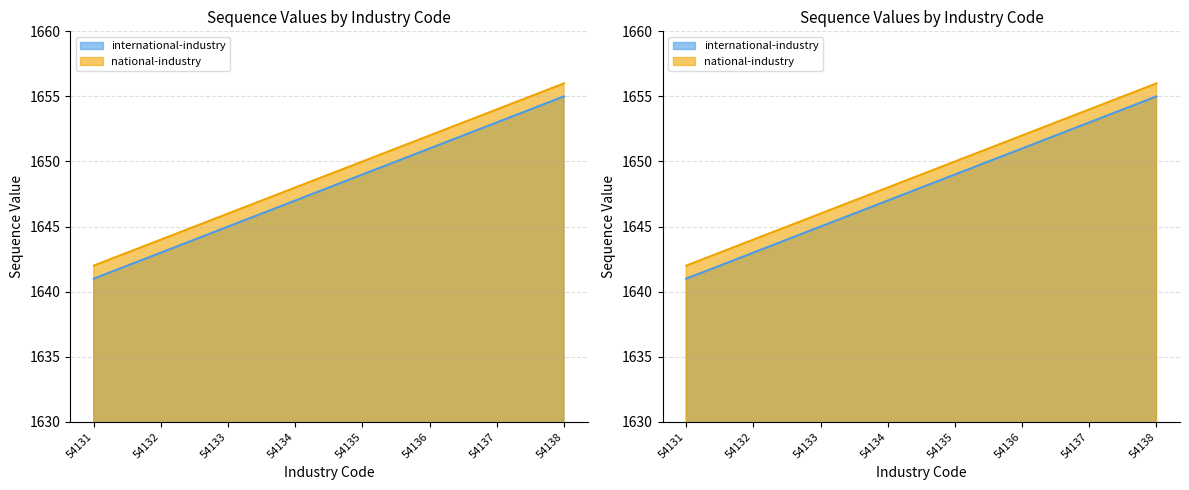

Where is national-industry nearest to the value 1649?

54134